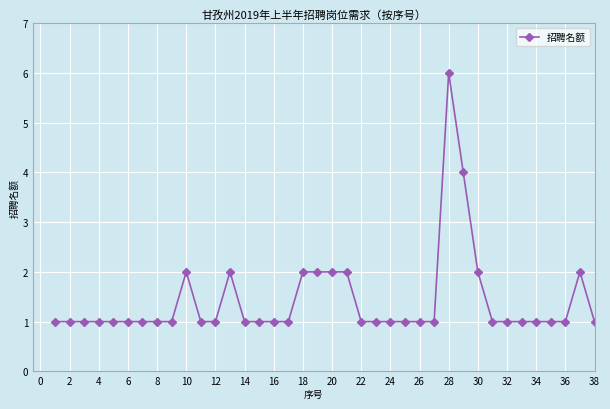

What is the difference between the maximum and second lowest values?

5